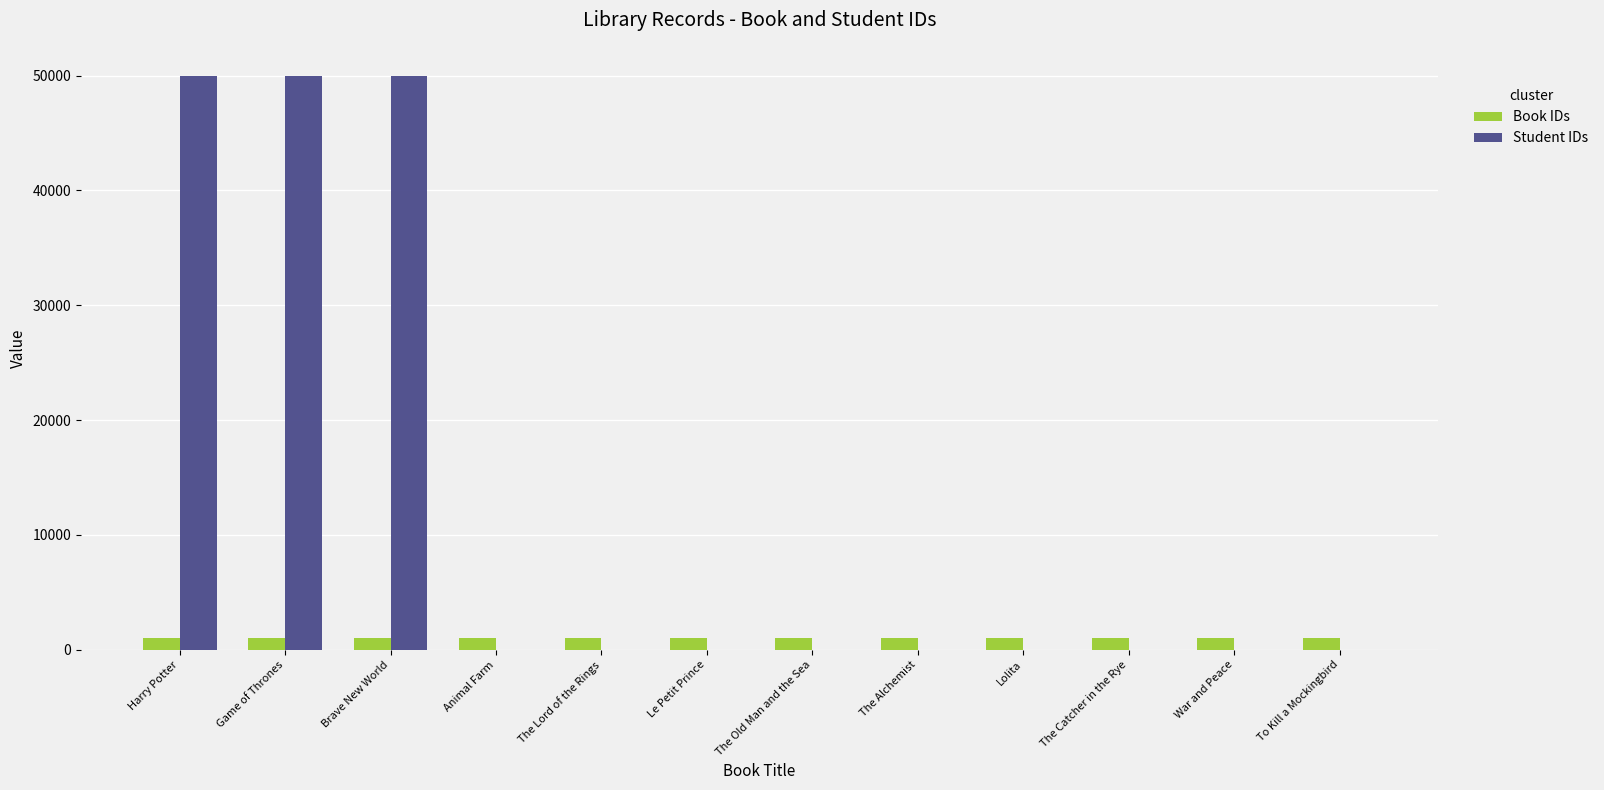

True or false: Student IDs has a value of 0 at Le Petit Prince.

True